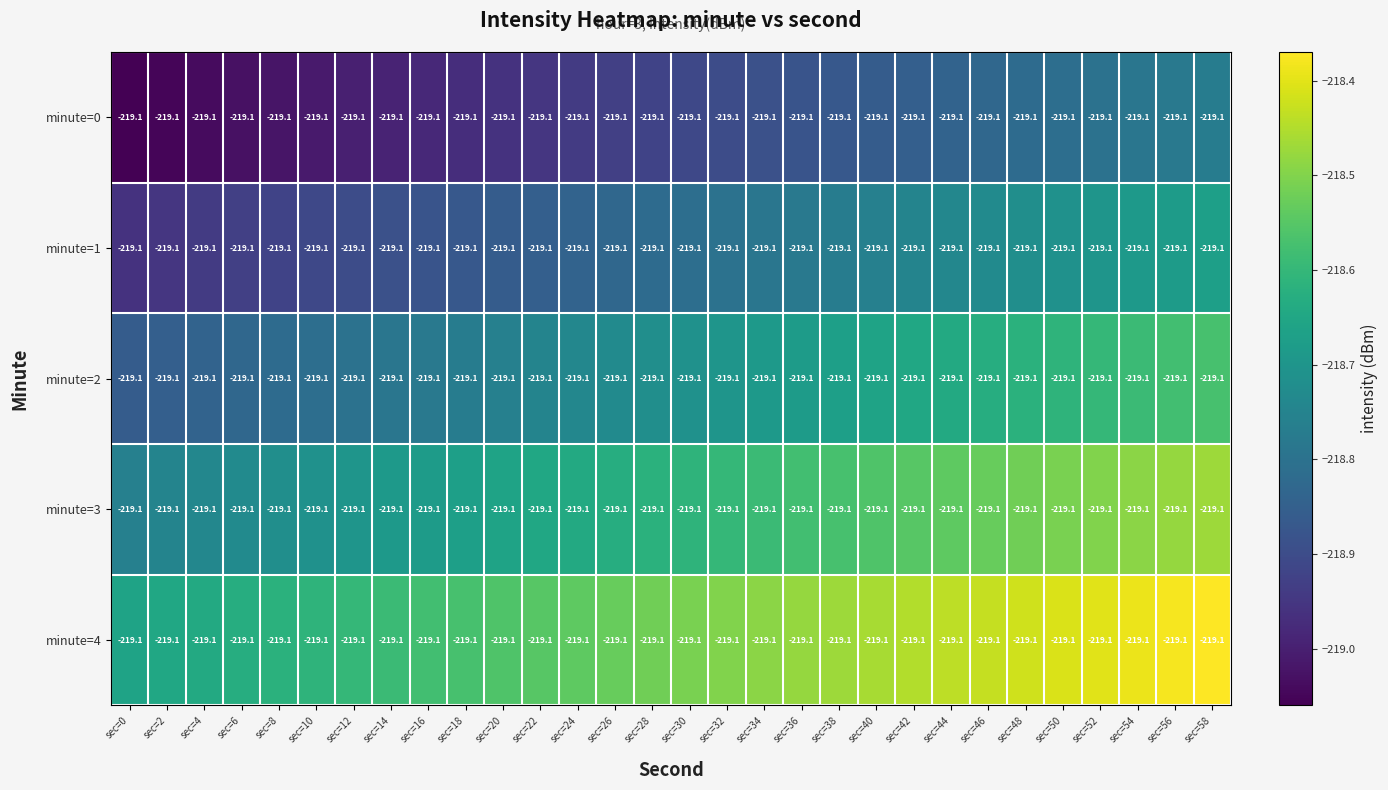

Is it true that minute=3 equals -140.2 at sec=16?

False